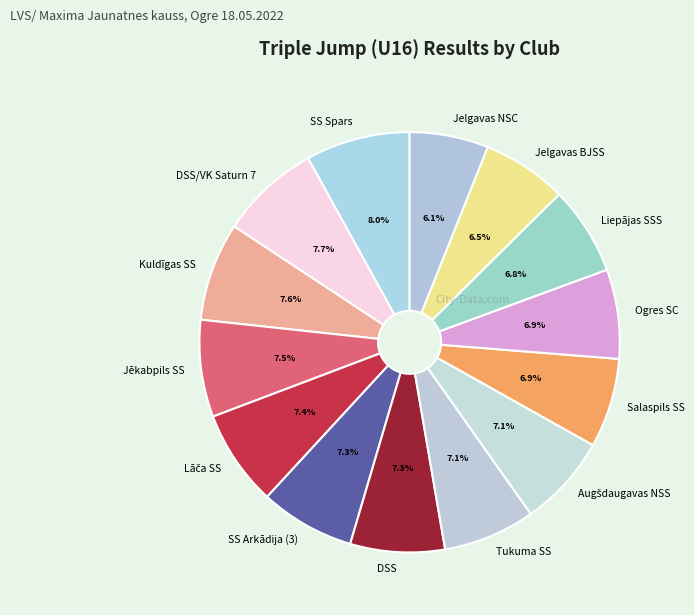

To the nearest percent, what portion does DSS represent?

7%